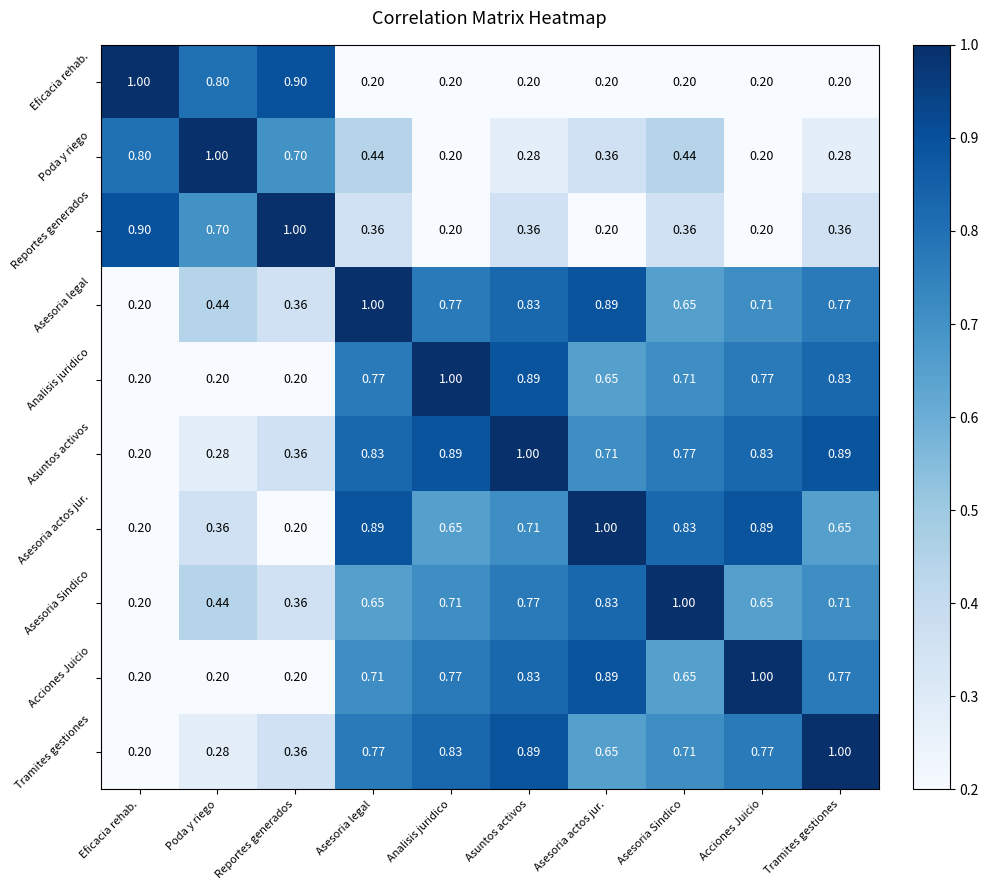

At which label is Asesoria legal closest to 0?

Eficacia rehab.